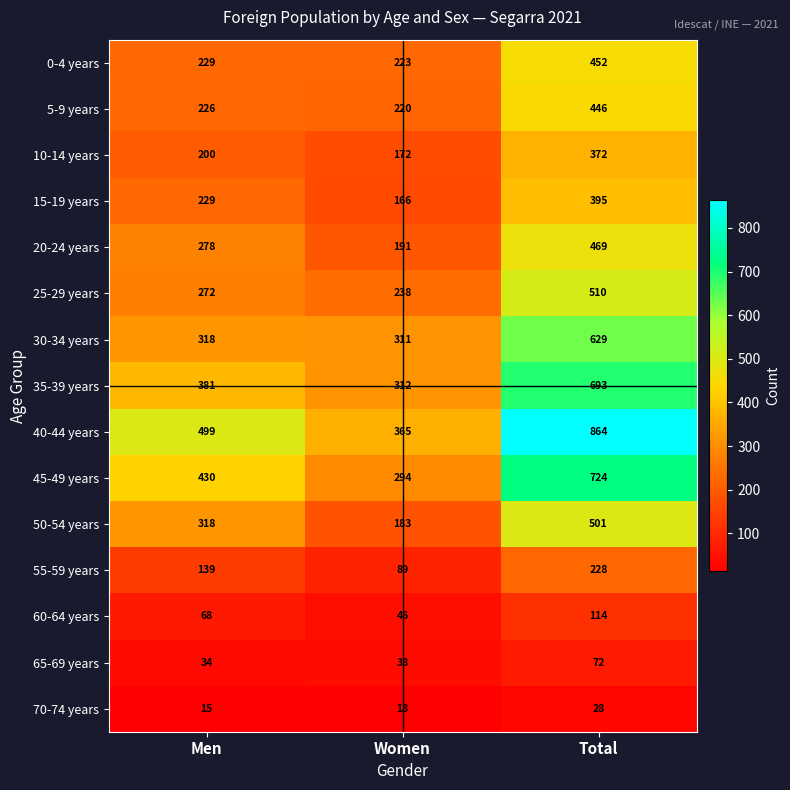

What is the approximate value of 50-54 years at Total?

501